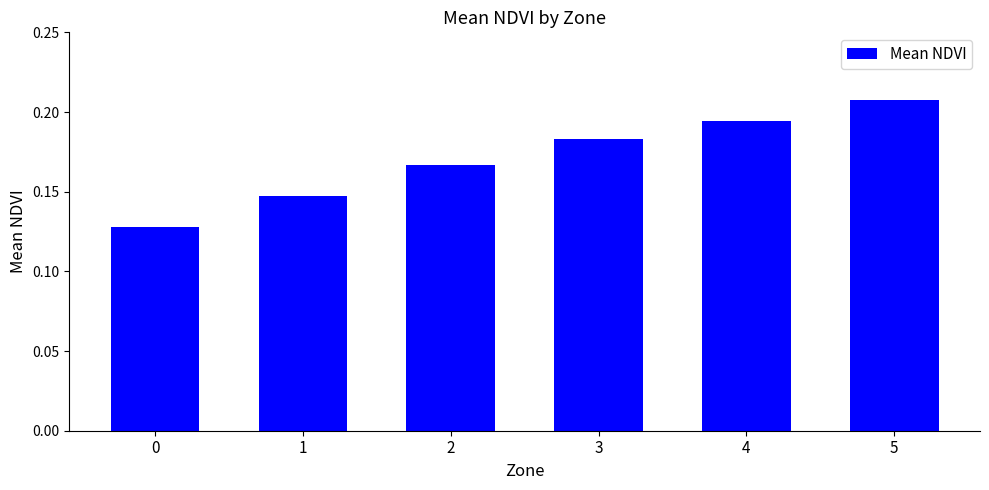

True or false: the data shows 0.0 at 0.

False